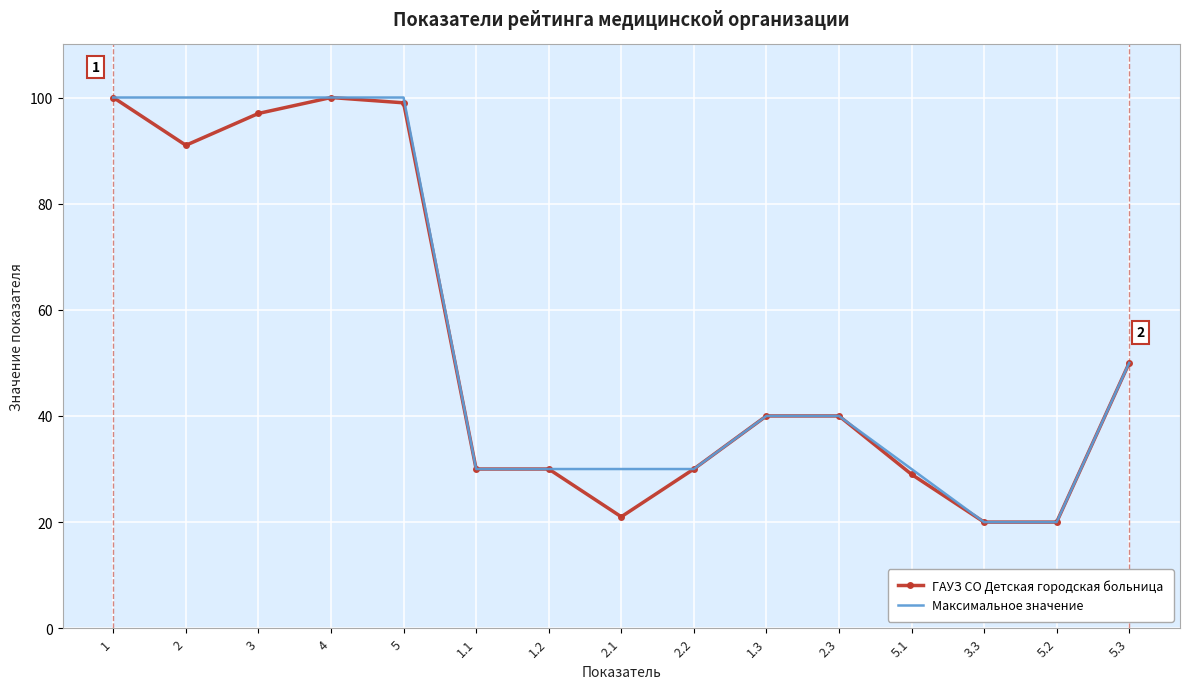

The value of ГАУЗ СО Детская городская больница at 1 is 160. True or false?

False